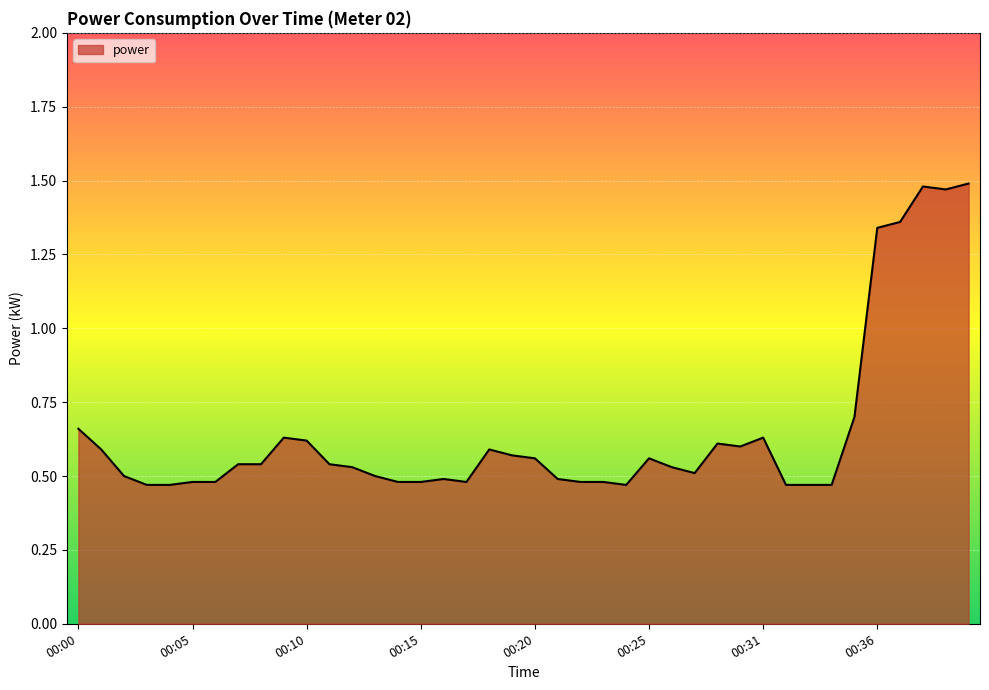

What is the difference between the maximum and minimum values?

1.0